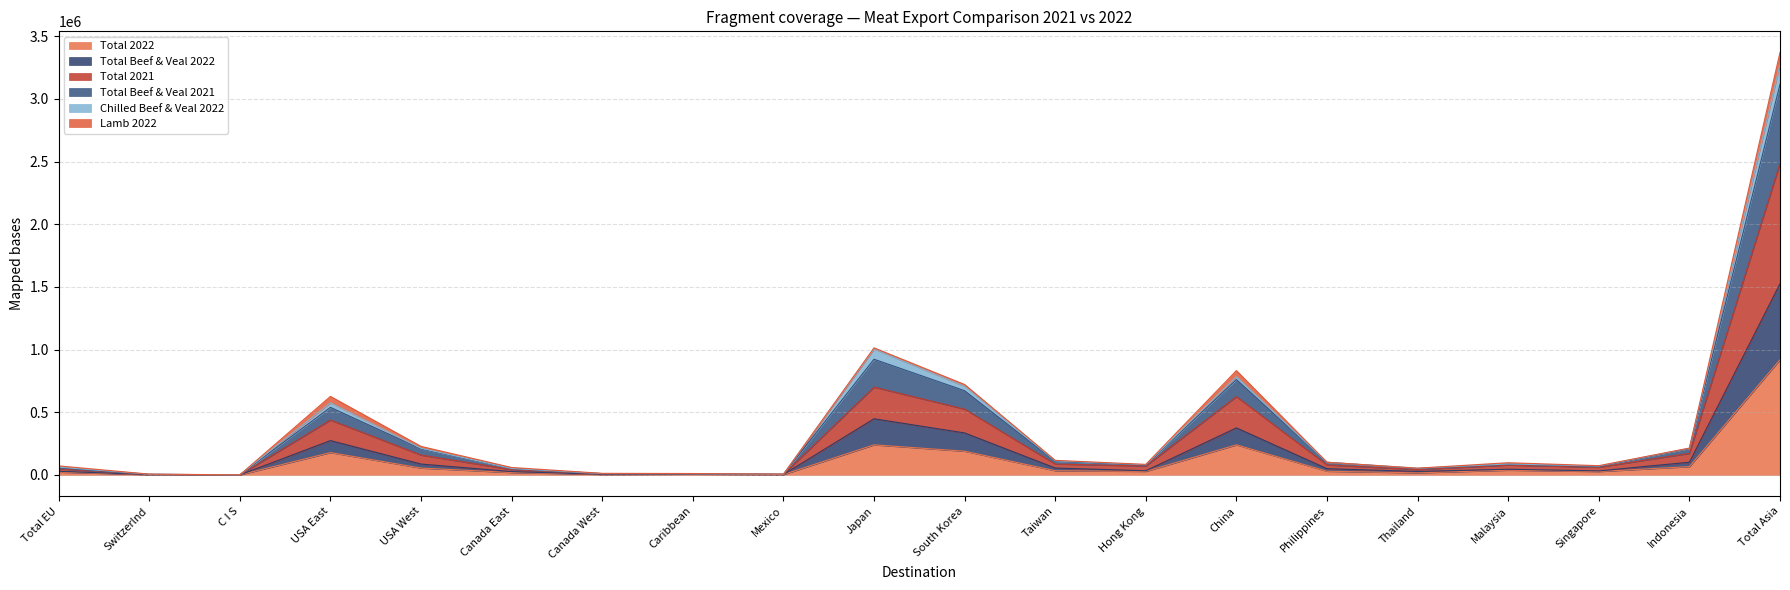

List the labels in order of Total 2022 value, largest first.

Total Asia, Japan, China, South Korea, USA East, Indonesia, USA West, Malaysia, Taiwan, Philippines, Hong Kong, Singapore, Total EU, Canada East, Thailand, Caribbean, Canada West, Mexico, Switzerlnd, C I S